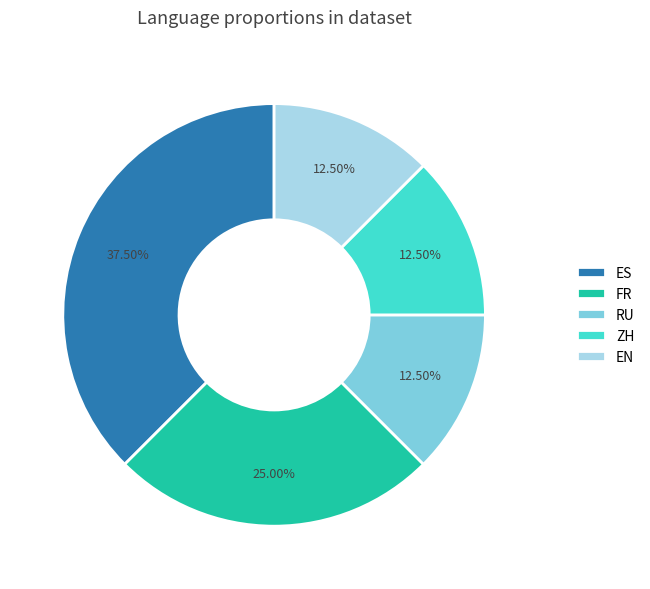

Count the number of slices in the pie.

5